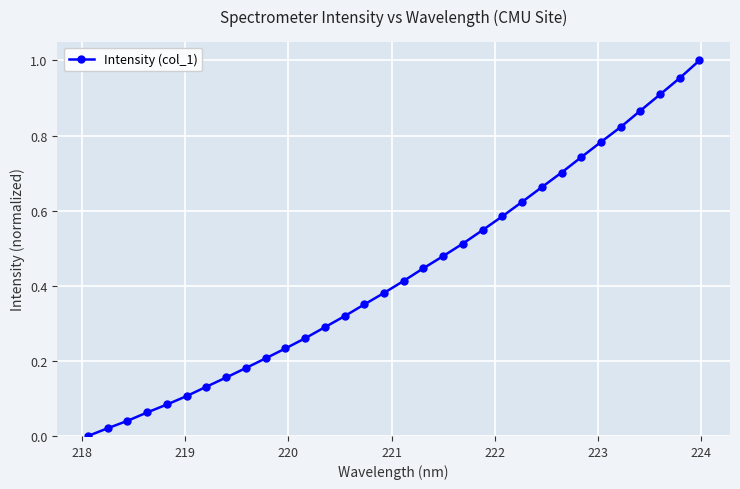

How many lines are shown in the chart?

1